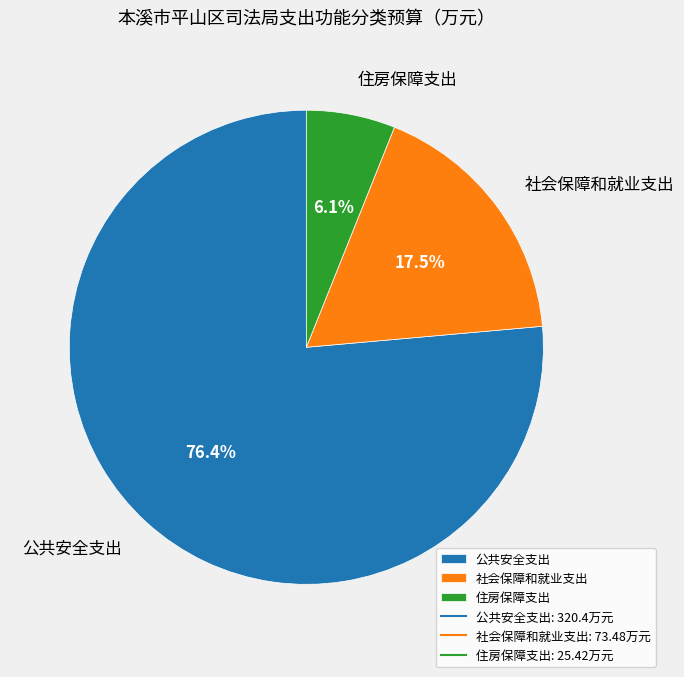

True or false: 住房保障支出 accounts for 15% of the total.

False